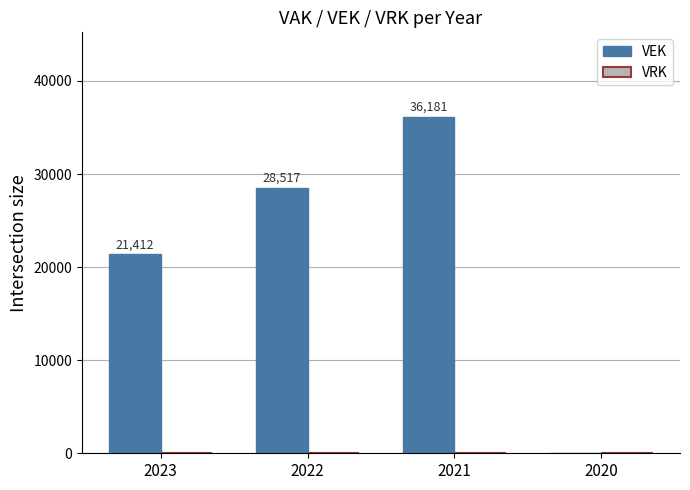

Reading right to left, list all the values displayed in this chart.

2020=0	2021=36181	2022=28517	2023=21412